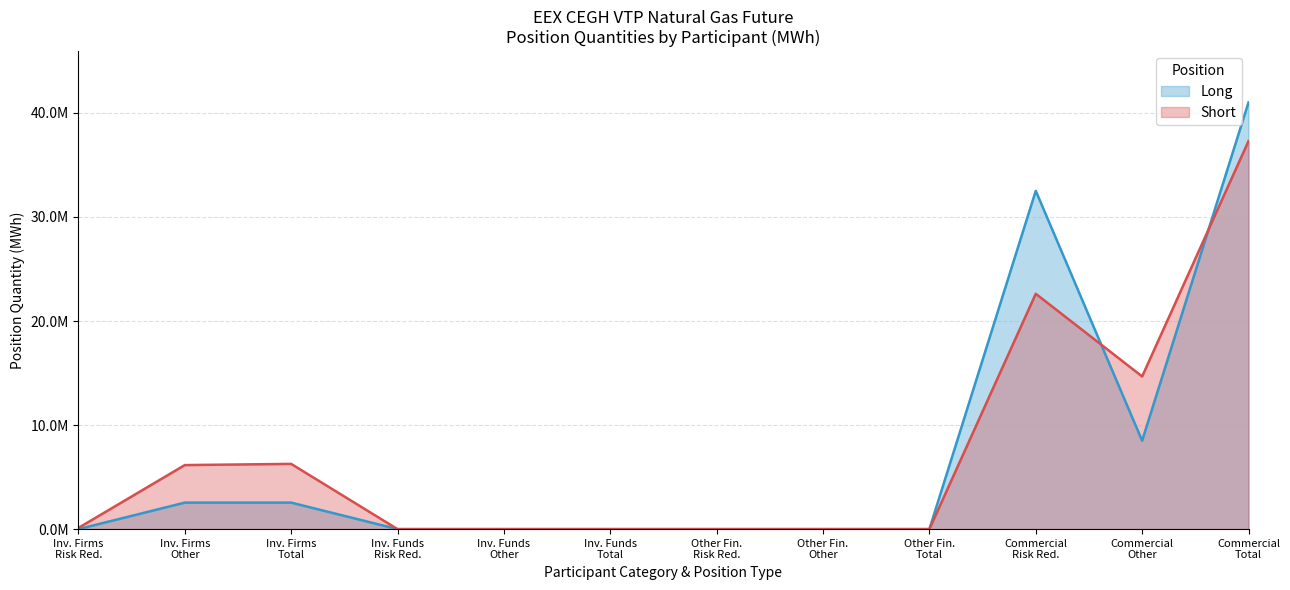

What are all the series names shown in the legend?

Long, Short